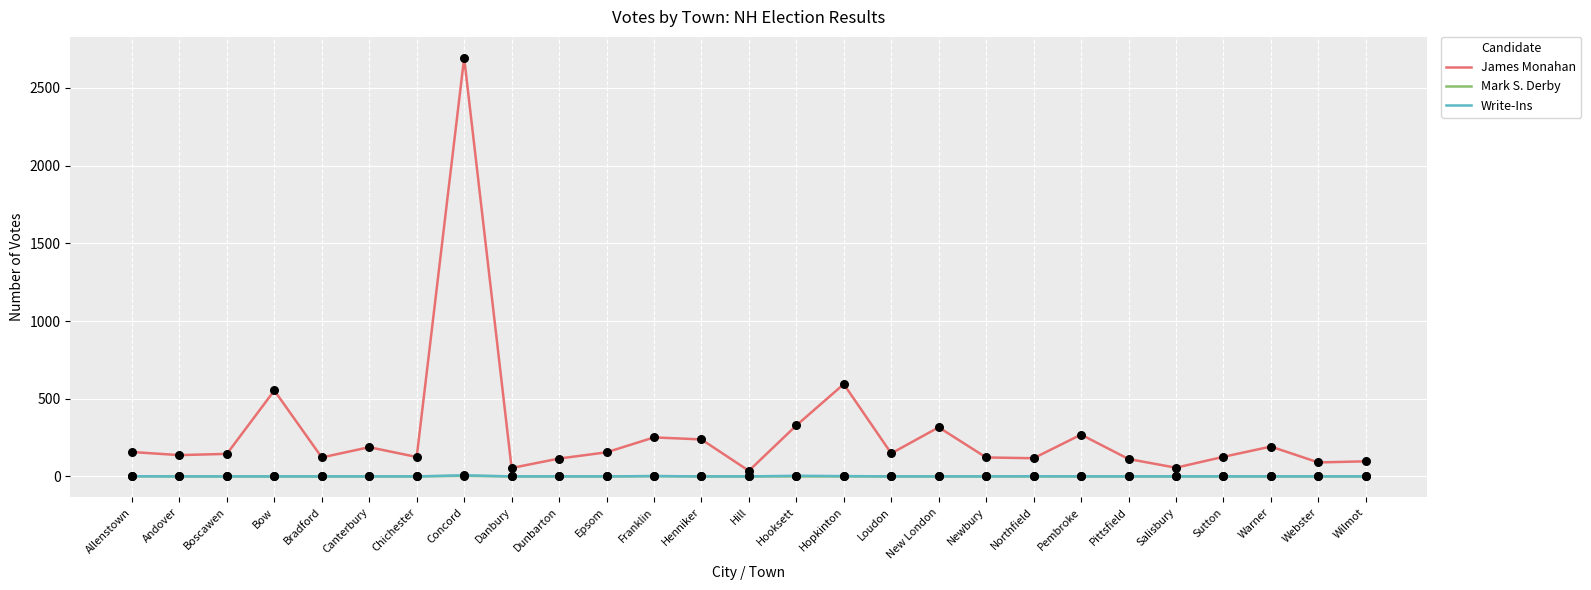

At which category is the sum across all series the highest?

Concord